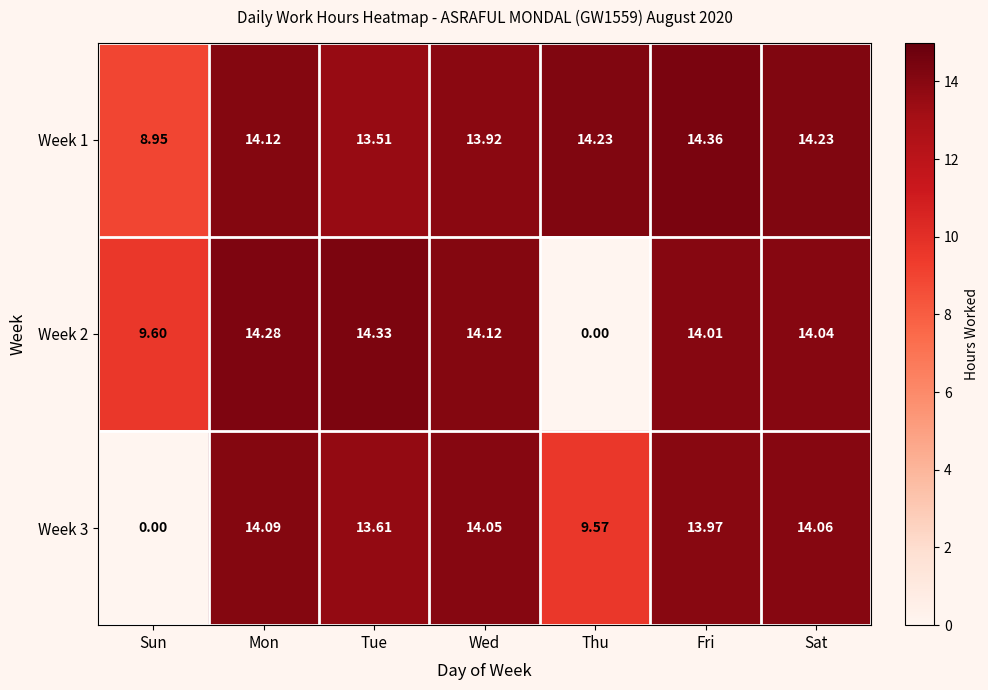

Where is Week 1 nearest to the value 11?

Sun